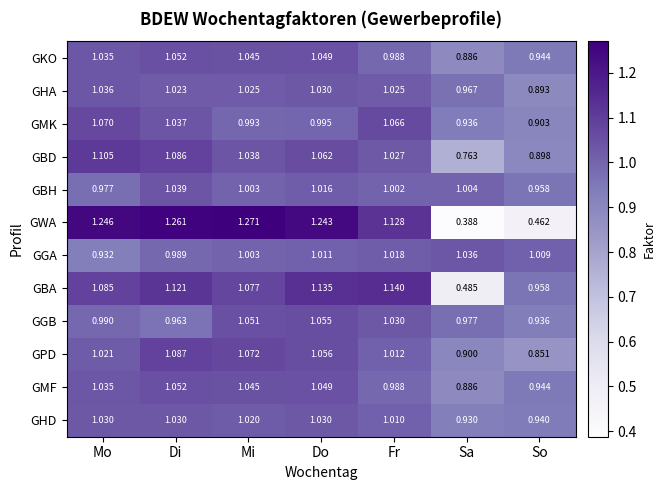

At which category does the chart reach its peak across all series?

Mi